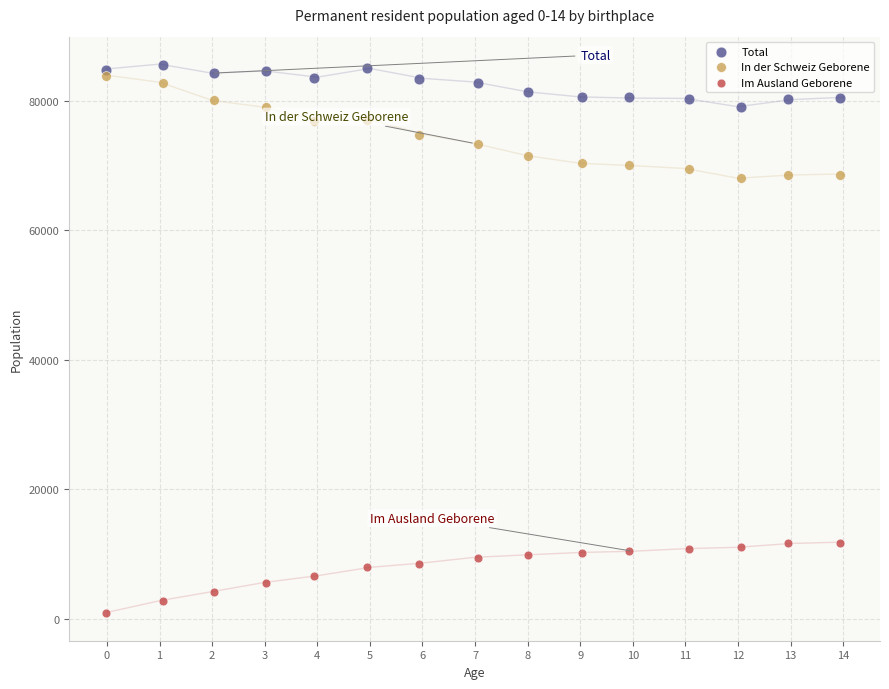

Which series has the widest spread of Y values?

In der Schweiz Geborene